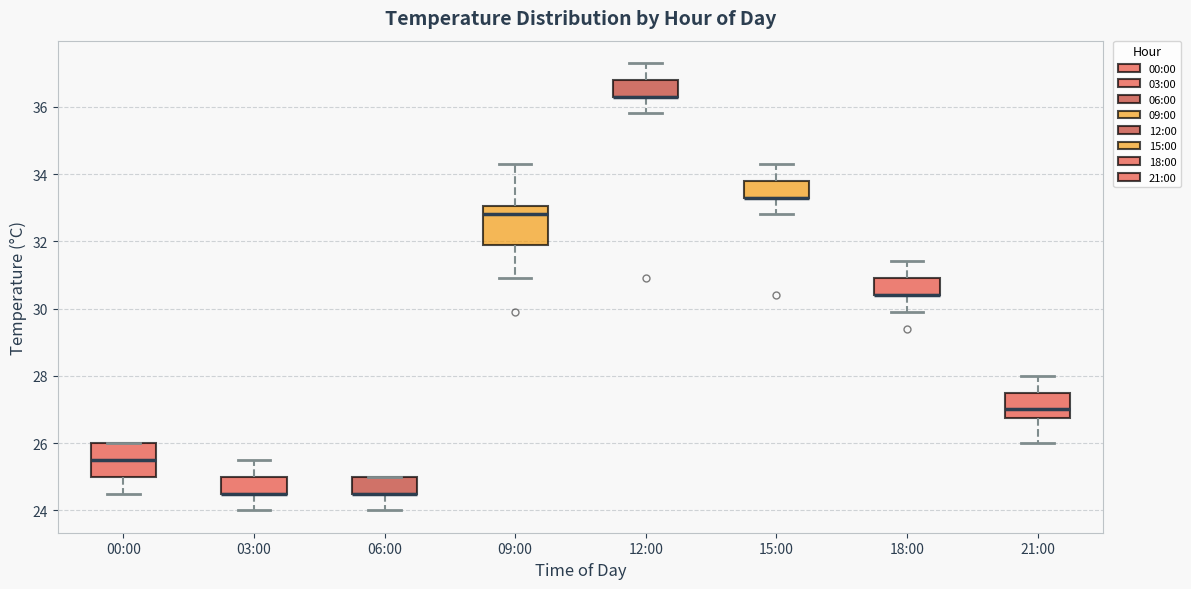

Reading left to right, read every box against the y-axis: the position of its median line, the range the box covers, and the ends of its whiskers. The values are not printed on the chart, so give them approximately, as read against the axis.

00:00: median 25.6, box 25.0 to 26.0, whiskers 24.6 to 26.0
03:00: median 24.6 (drawn on the box's lower edge), box 24.6 to 25.0, whiskers 24.0 to 25.6
06:00: median 24.6 (drawn on the box's lower edge), box 24.6 to 25.0, whiskers 24.0 to 25.0
09:00: median 32.8, box 32.0 to 33.0, whiskers 31.0 to 34.4
12:00: median 36.4 (drawn on the box's lower edge), box 36.4 to 36.8, whiskers 35.8 to 37.4
15:00: median 33.4 (drawn on the box's lower edge), box 33.4 to 33.8, whiskers 32.8 to 34.4
18:00: median 30.4 (drawn on the box's lower edge), box 30.4 to 31.0, whiskers 30.0 to 31.4
21:00: median 27.0, box 26.8 to 27.6, whiskers 26.0 to 28.0